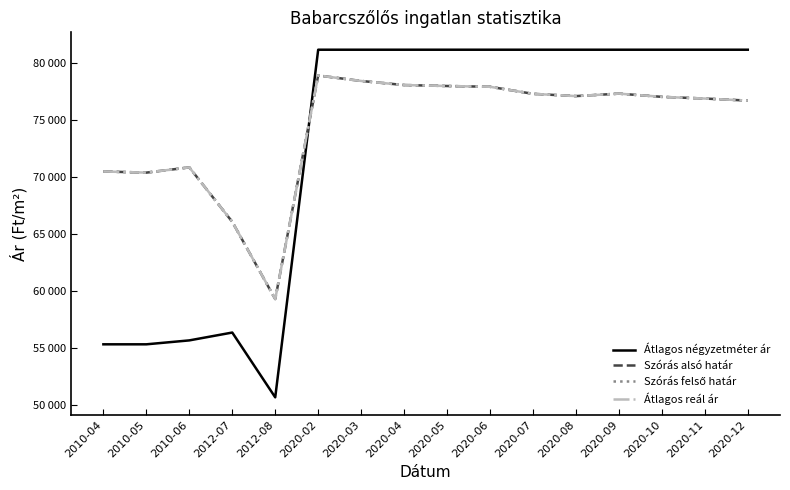

Reading left to right, list all the values displayed in this chart.

Átlagos négyzetméter ár: 55294	55294	55639	56329	50632	81196	81196	81196	81196	81196	81196	81196	81196	81196	81196	81196
Szórás alsó határ: 70491	70390	70850	66063	59272	78931	78448	78090	78005	77938	77317	77118	77334	77052	76903	76723
Szórás felső határ: 70491	70390	70850	66063	59272	78931	78448	78090	78005	77938	77317	77118	77334	77052	76903	76723
Átlagos reál ár: 70491	70390	70850	66063	59272	78931	78448	78090	78005	77938	77317	77118	77334	77052	76903	76723